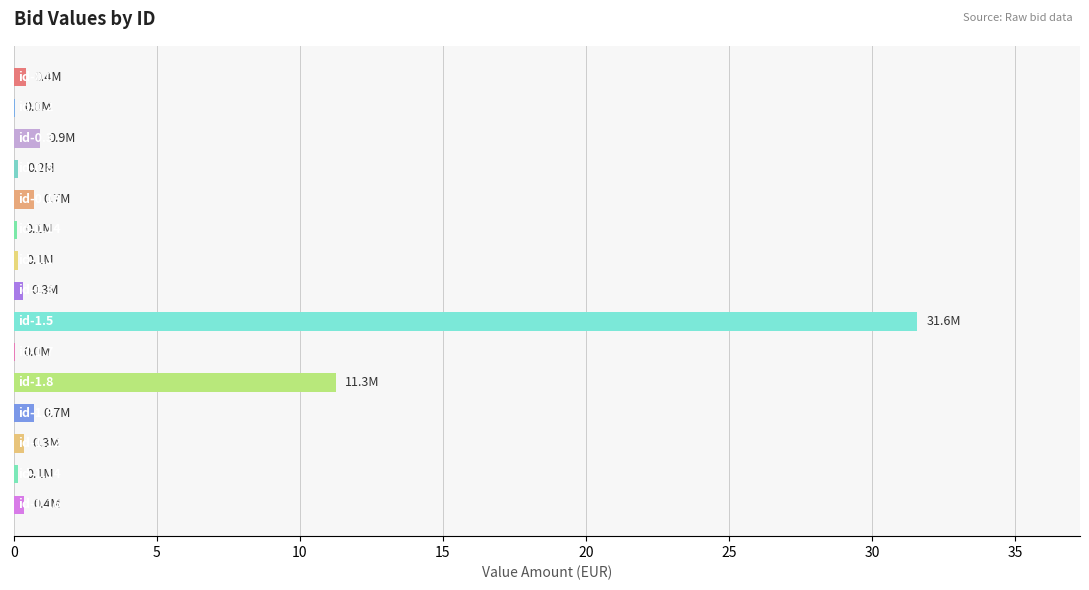

What is the maximum value shown in the chart?

31.6